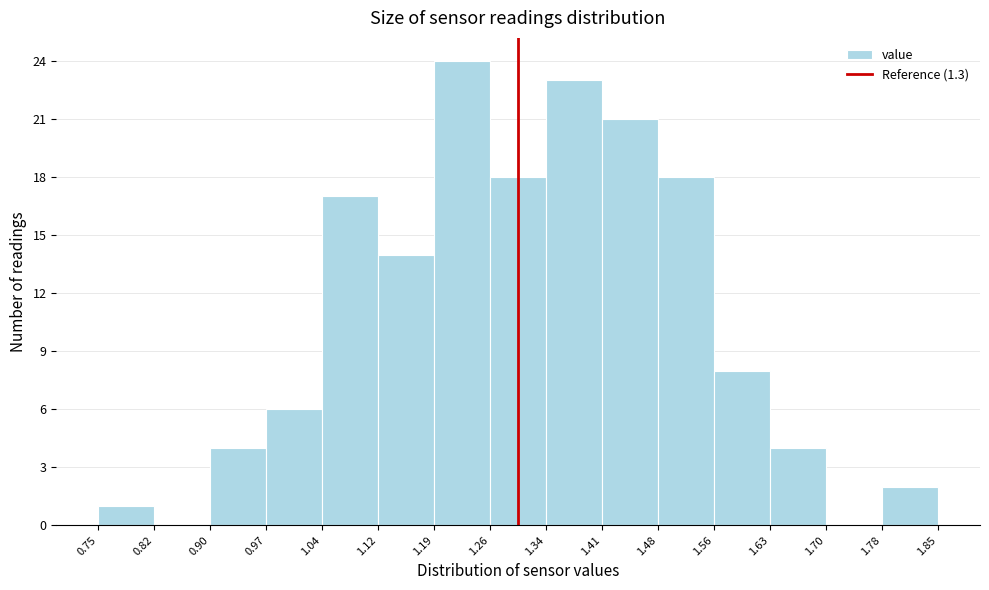

Reading left to right, transcribe this chart: for each bar, give the range it covers on the x-axis and its height. The values are not printed on the chart, so give them approximately, as read against the axis.

0.75 to 0.82: 1
0.82 to 0.90: 0
0.90 to 0.97: 4
0.97 to 1.04: 6
1.04 to 1.12: 17
1.12 to 1.19: 14
1.19 to 1.26: 24
1.26 to 1.34: 18
1.34 to 1.41: 23
1.41 to 1.48: 21
1.48 to 1.56: 18
1.56 to 1.63: 8
1.63 to 1.70: 4
1.70 to 1.78: 0
1.78 to 1.85: 2